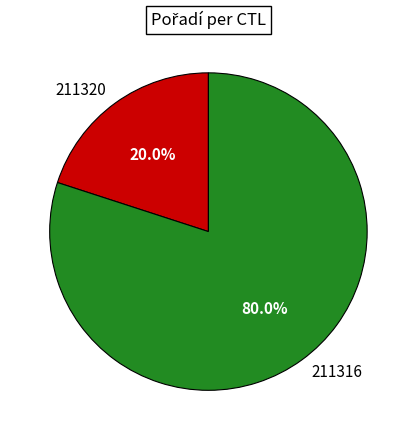

How many slices are in this pie chart?

2